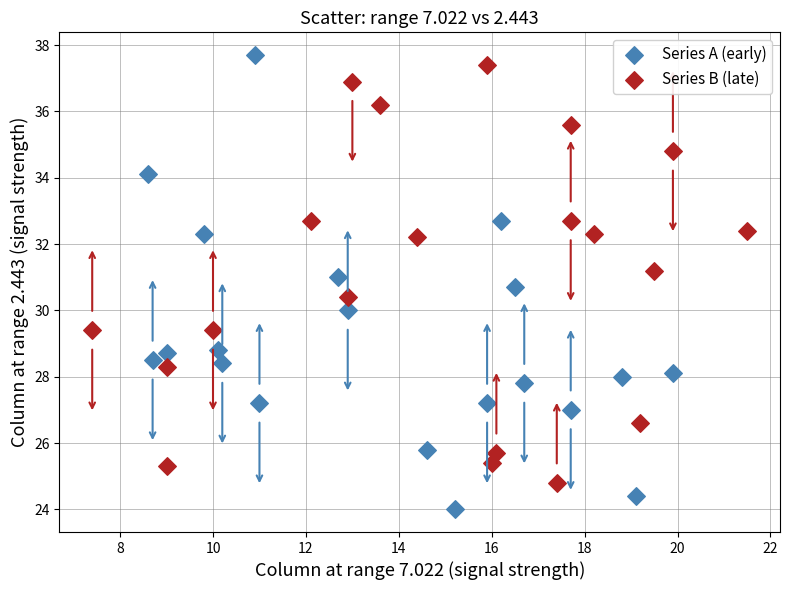

What are all the series names shown in the legend?

Series A (early), Series B (late)